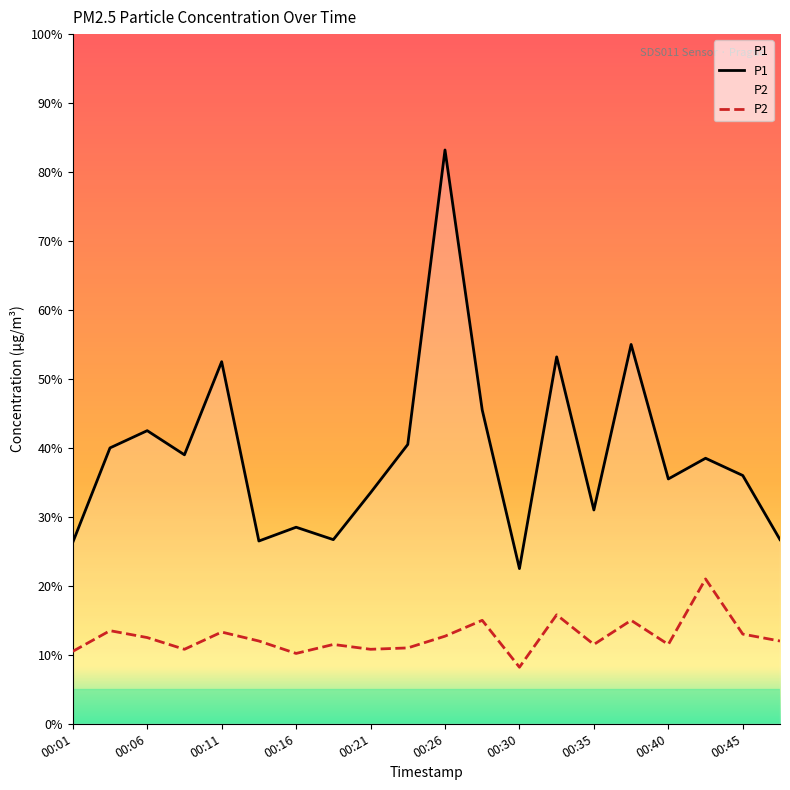

At which label does P1 first exceed 3?

00:04